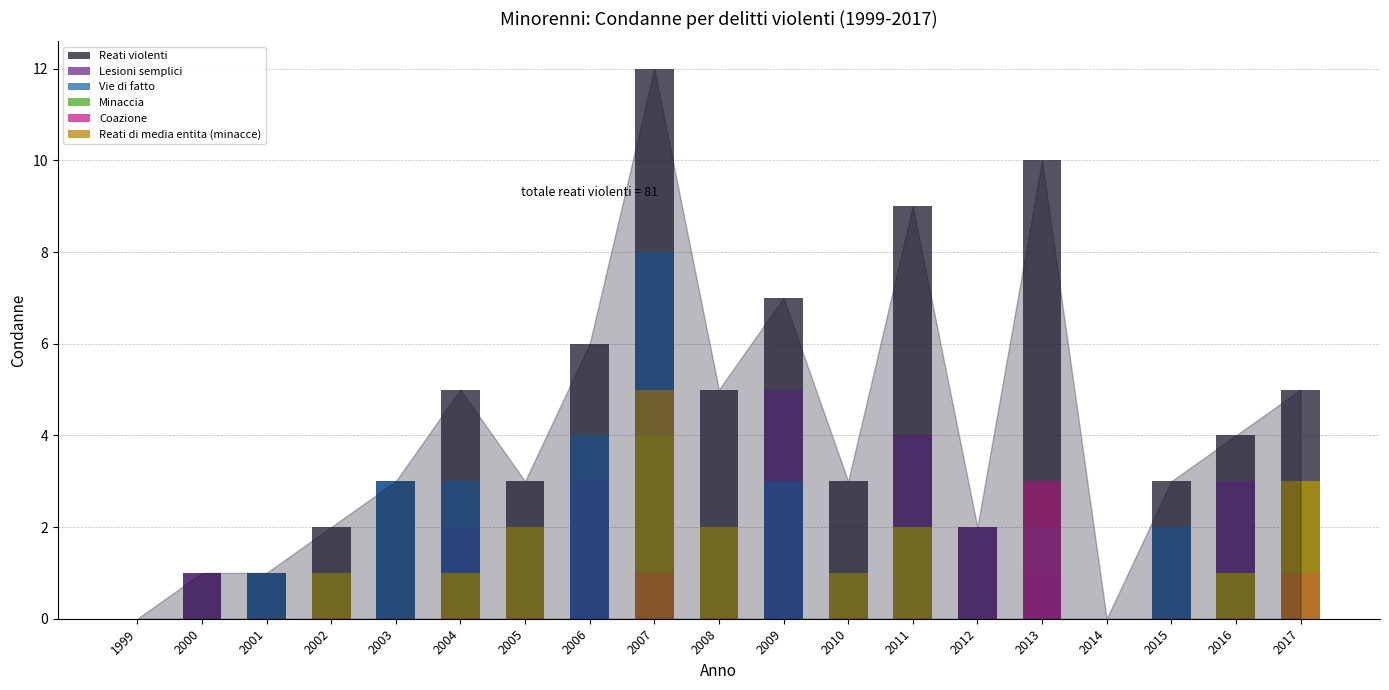

At which category is the sum across all series the highest?

2007